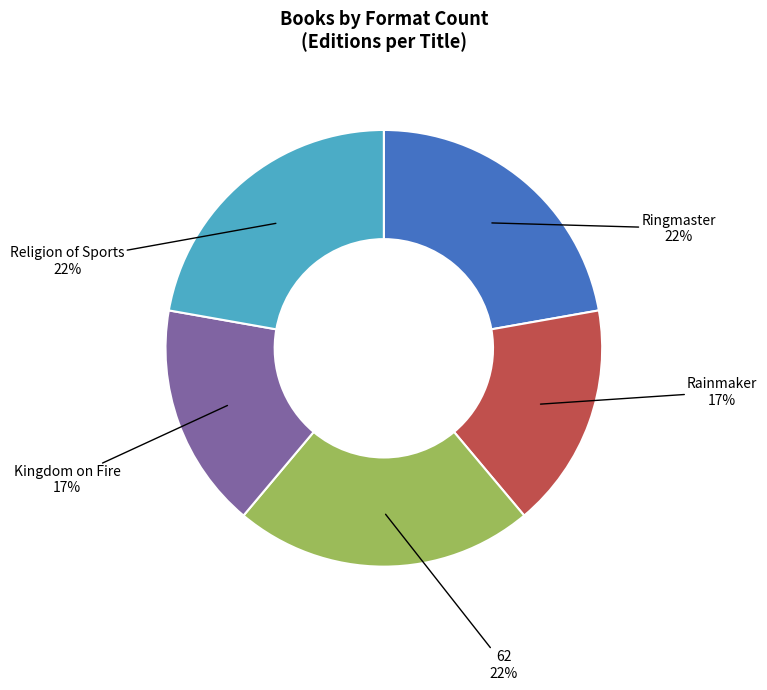

To the nearest percent, what is the average slice percentage?

20%